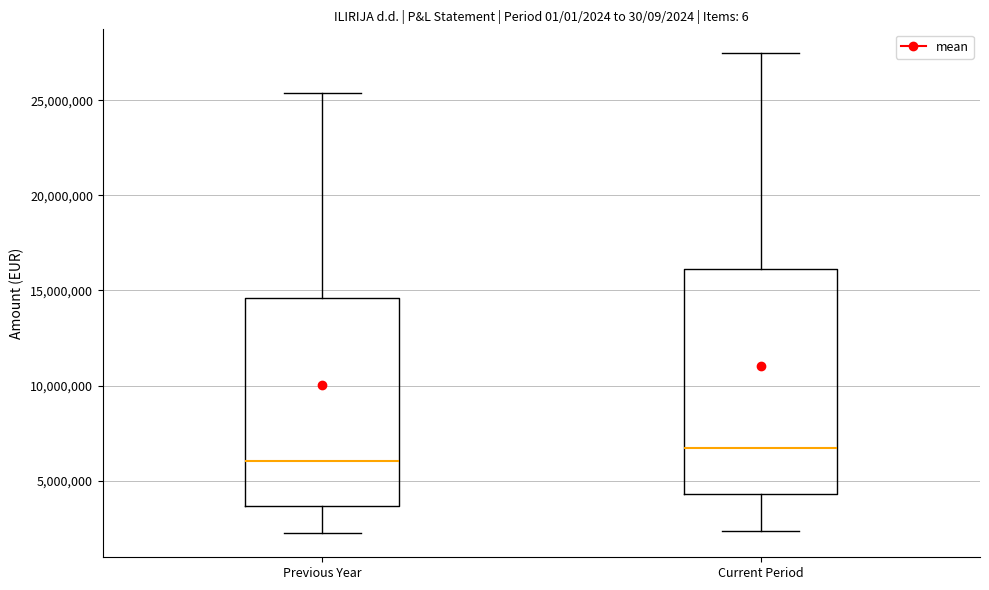

Where is the upper edge of the box for Current Period on the y-axis? The values are not printed on the chart, so give them approximately, as read against the axis.

16000000